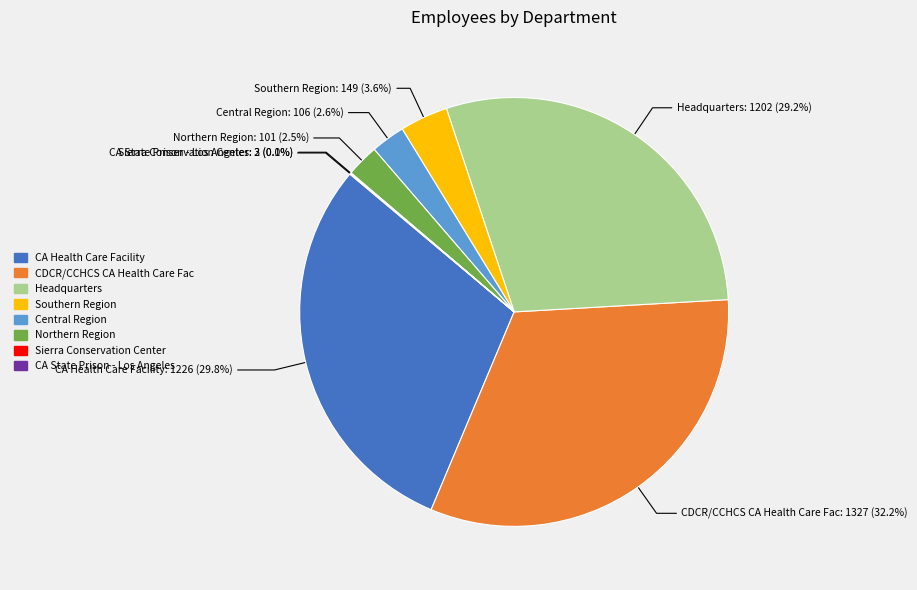

Which category has the biggest portion of the pie?

CDCR/CCHCS CA Health Care Fac